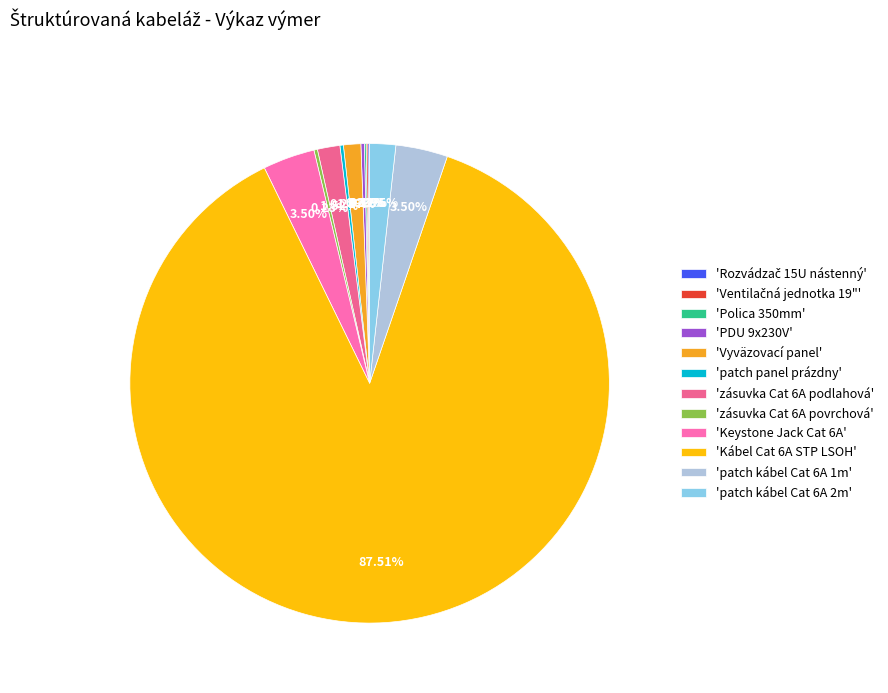

To the nearest percent, what is the average slice percentage?

8%